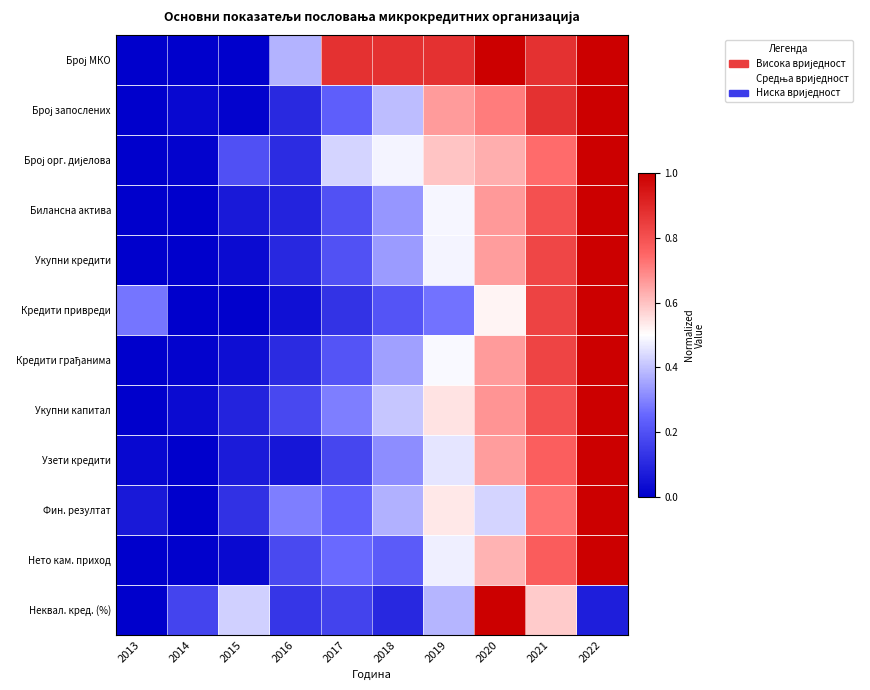

Rank the series at 2013 from lowest to highest value.

Број МКО, Број запослених, Број орг. дијелова, Билансна актива, Укупни кредити, Кредити грађанима, Укупни капитал, Нето кам. приход, Неквал. кред. (%), Узети кредити, Фин. резултат, Кредити привреди